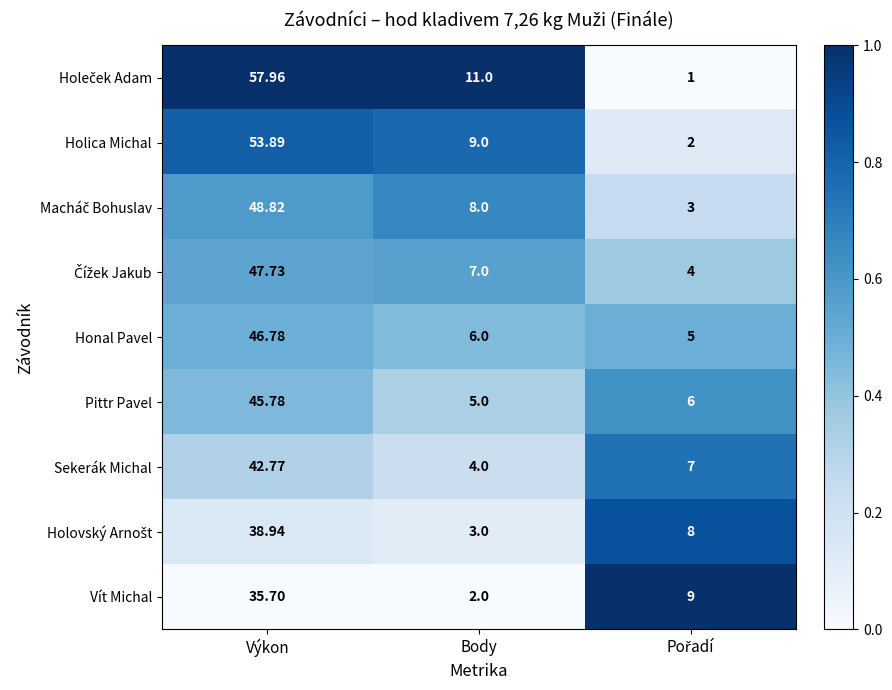

At which label does Pittr Pavel reach its minimum?

Body